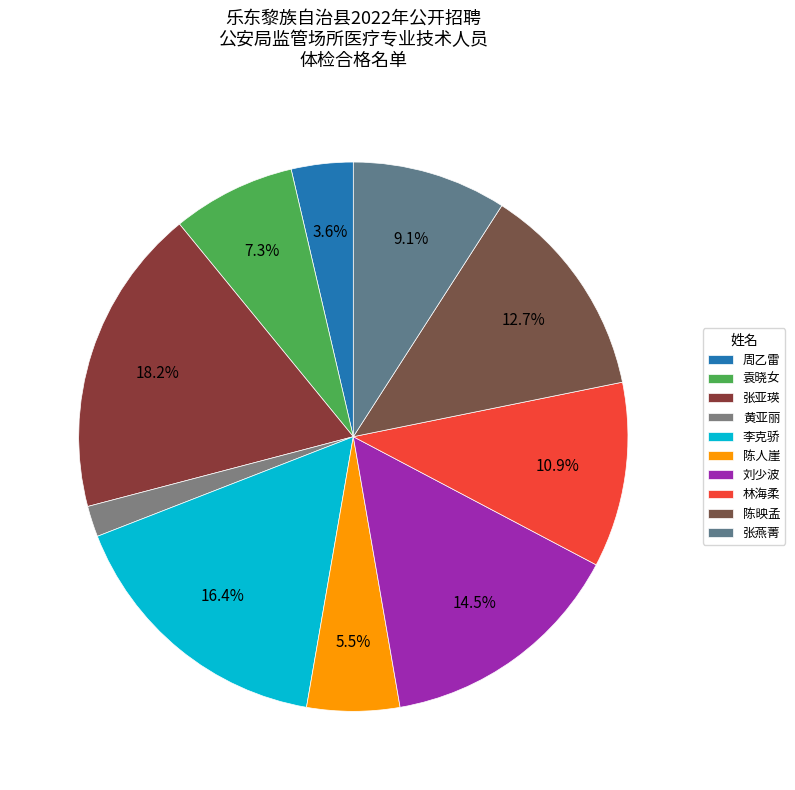

Does 陈映孟 account for over 50% of the chart?

No